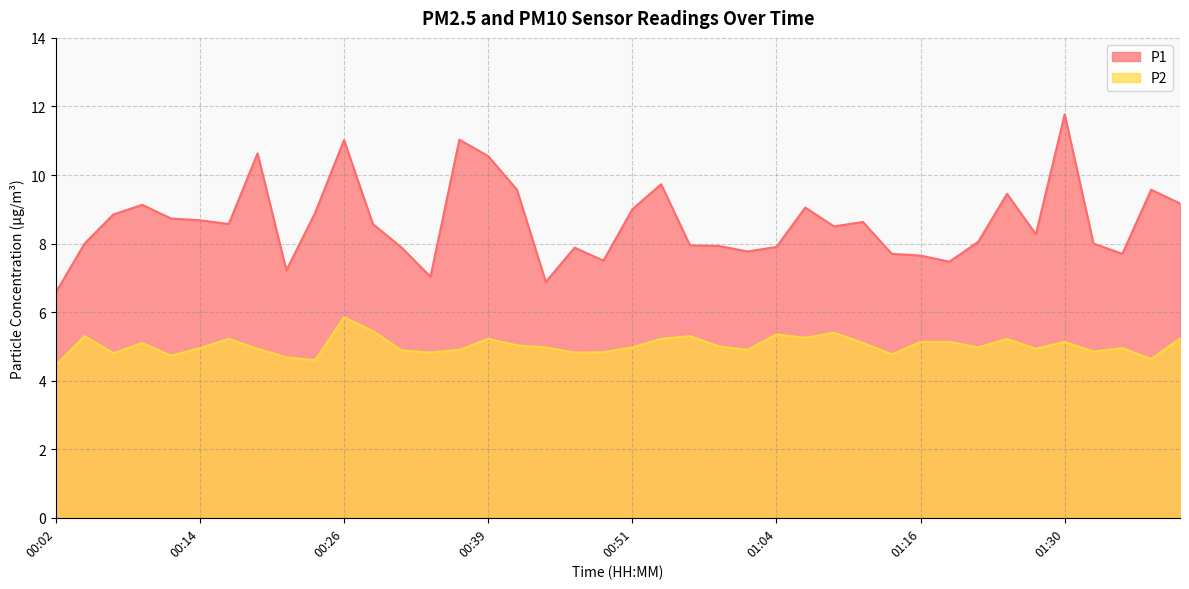

What is the difference between the maximum and minimum values in the P2 series?

1.4